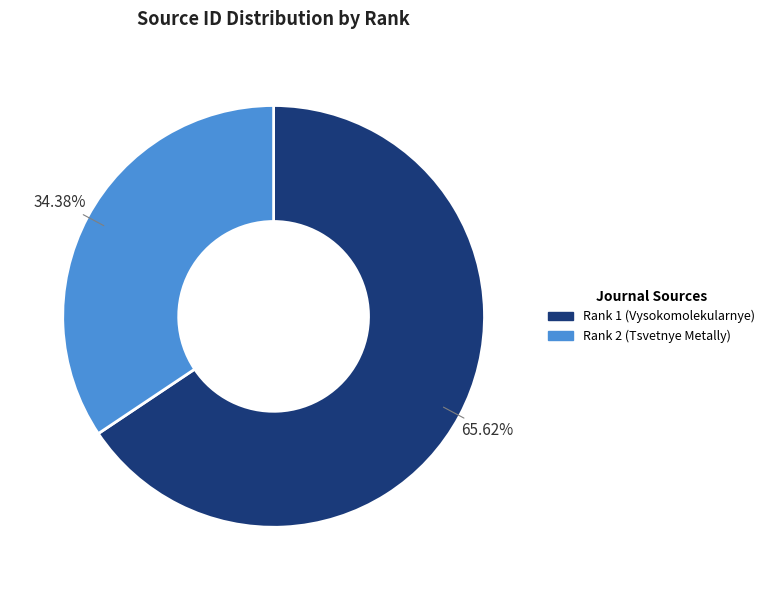

To the nearest percent, what percentage of the pie is Rank 2 (Tsvetnye Metally)?

34%